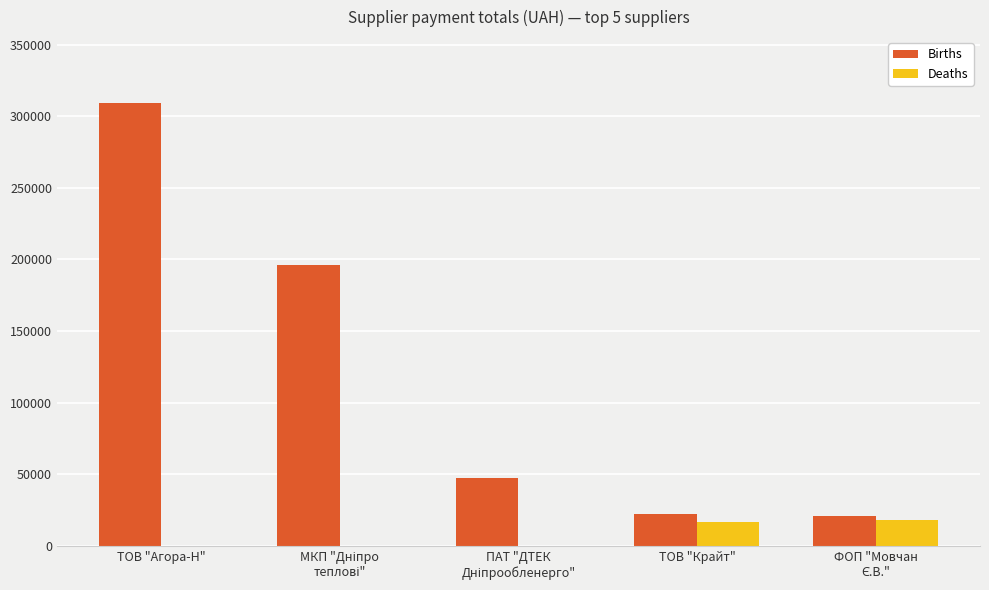

The Deaths series shows 16495.1 at ТОВ "Крайт". True or false?

True